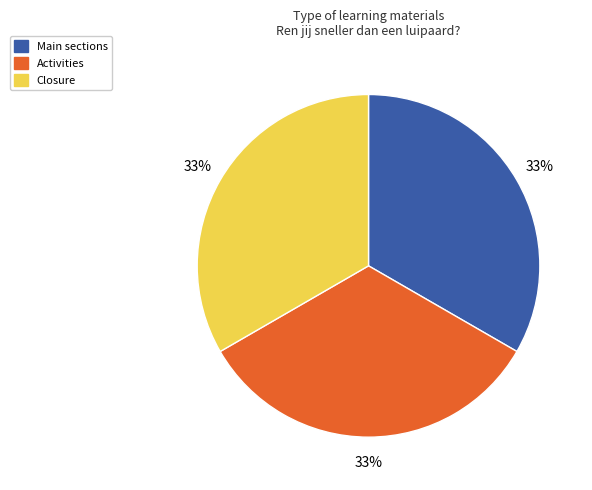

What percentage is the Activities slice, to the nearest percent?

33%